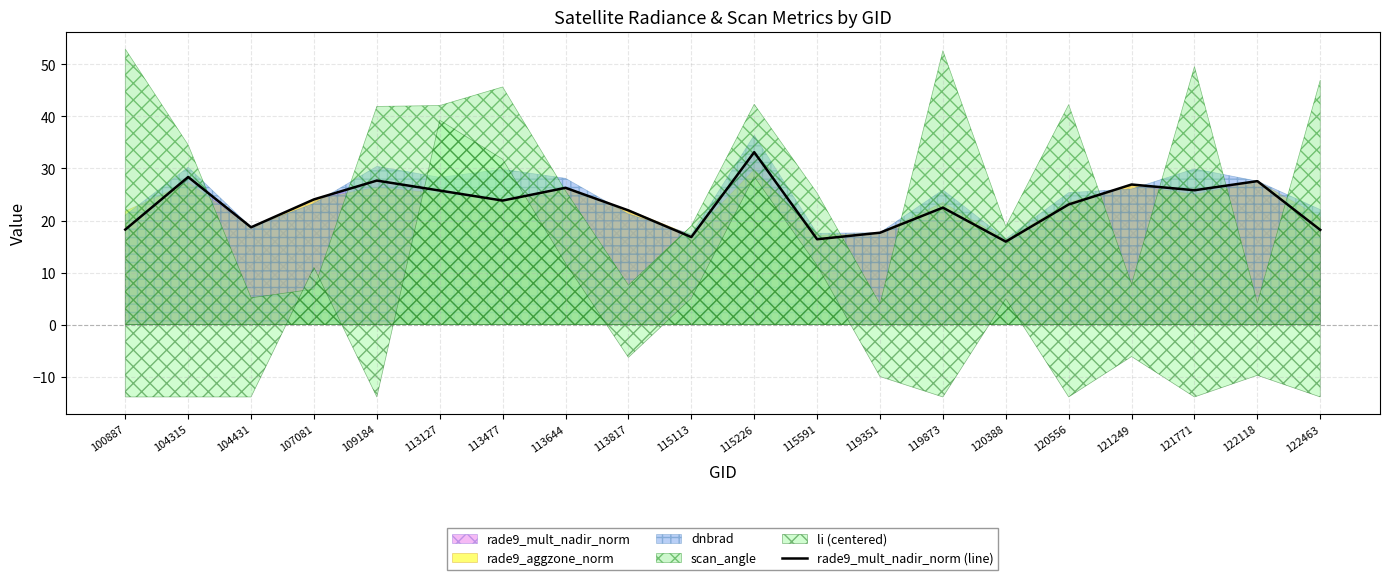

What is the sum of the values at 113127 and 120556?

48.8